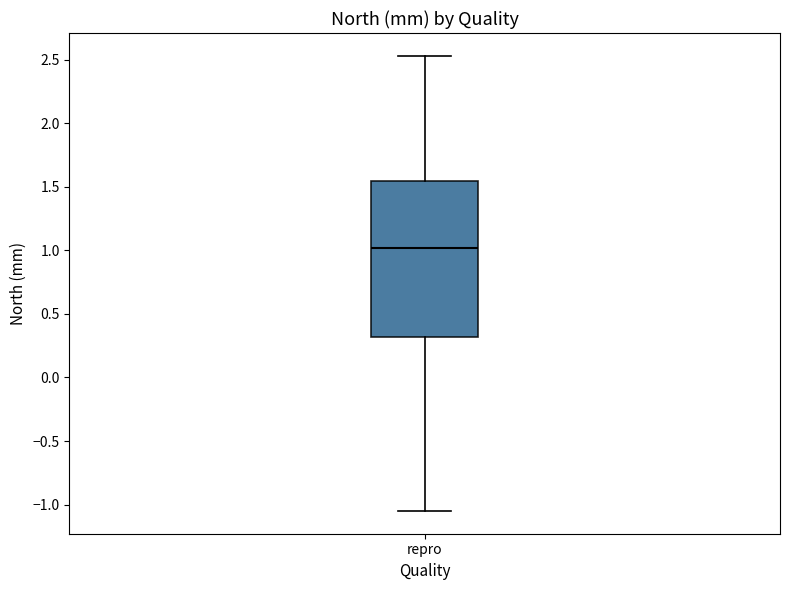

Transcribe this box plot: give where the median line is, the range the box spans, and where the two whiskers end, as read against the y-axis. The values are not printed on the chart, so give them approximately, as read against the axis.

median 1.00, box 0.30 to 1.55, whiskers -1.05 to 2.55